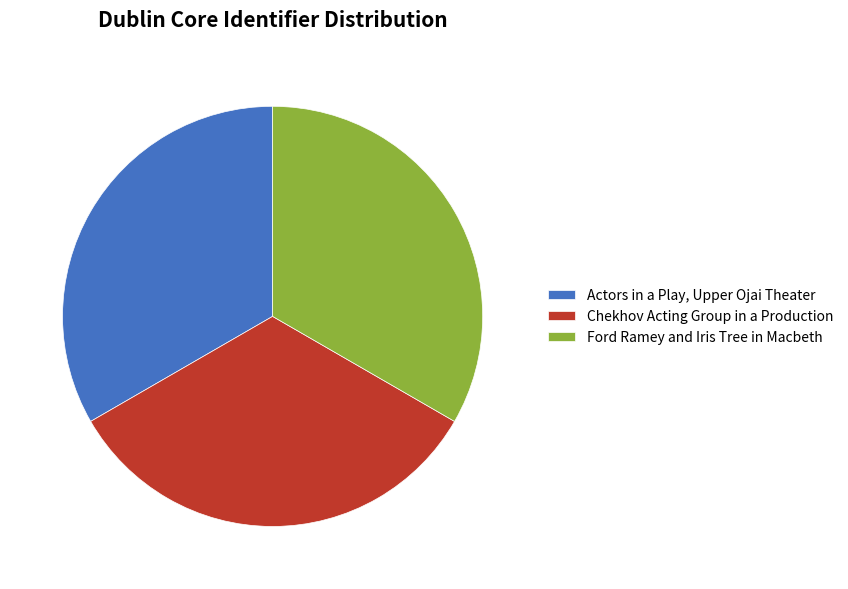

How many segments does this pie chart have?

3